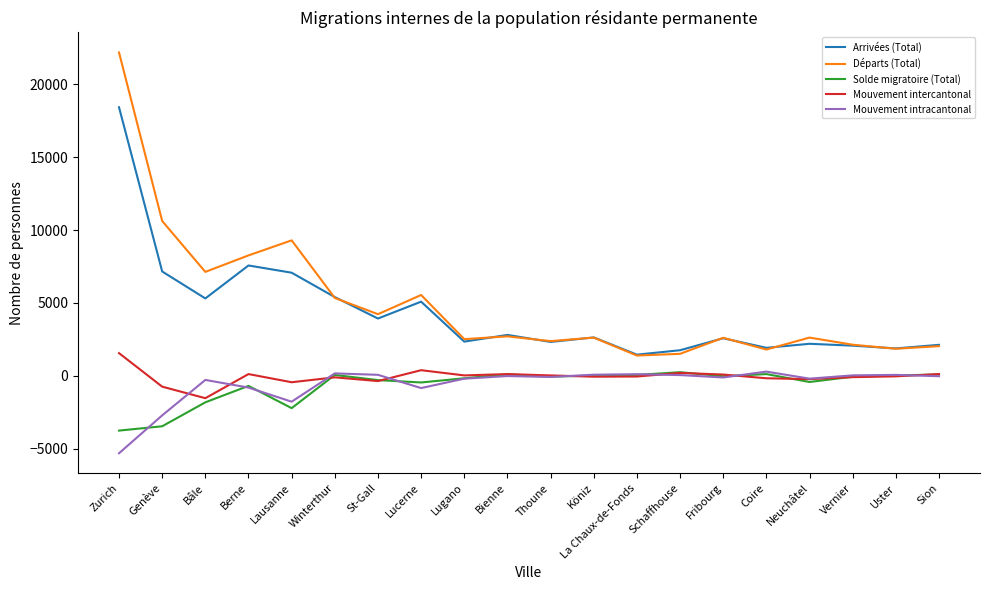

What value does the Arrivées (Total) series have at Zurich?

18427